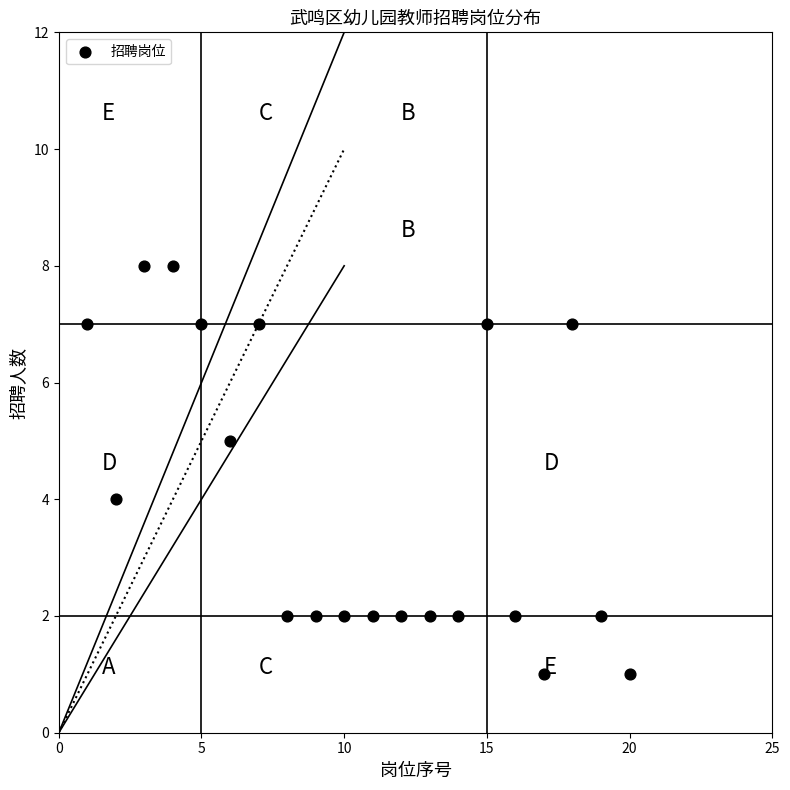

List the coordinates of all points as (Y, X) pairs, reading left to right.

(7, 1)  (4, 2)  (8, 3)  (8, 4)  (7, 5)  (5, 6)  (7, 7)  (2, 8)  (2, 9)  (2, 10)  (2, 11)  (2, 12)  (2, 13)  (2, 14)  (7, 15)  (2, 16)  (1, 17)  (7, 18)  (2, 19)  (1, 20)